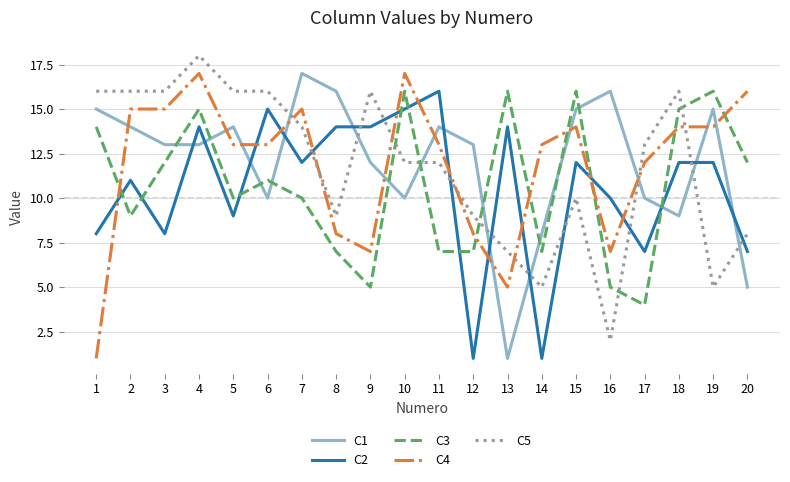

After their last crossing, which series has the higher values: C3 or C2?

C3